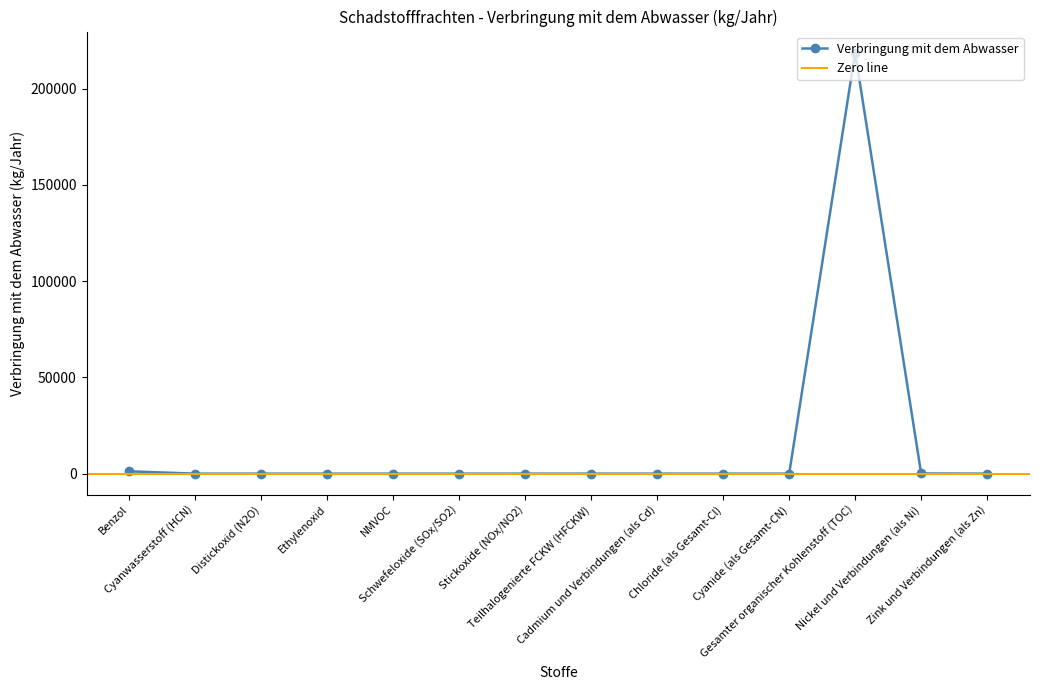

True or false: the data shows 100258 at Stickoxide (NOx/NO2).

False